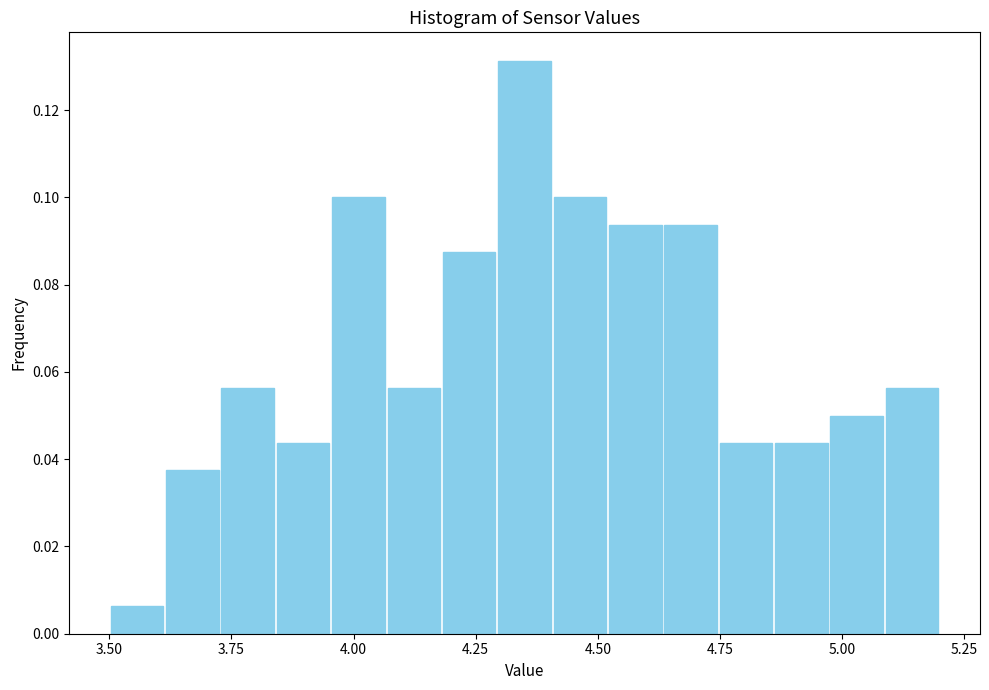

Around what value on the x-axis is the tallest bar? Give the approximate position of its centre, as read against the axis.

4.35